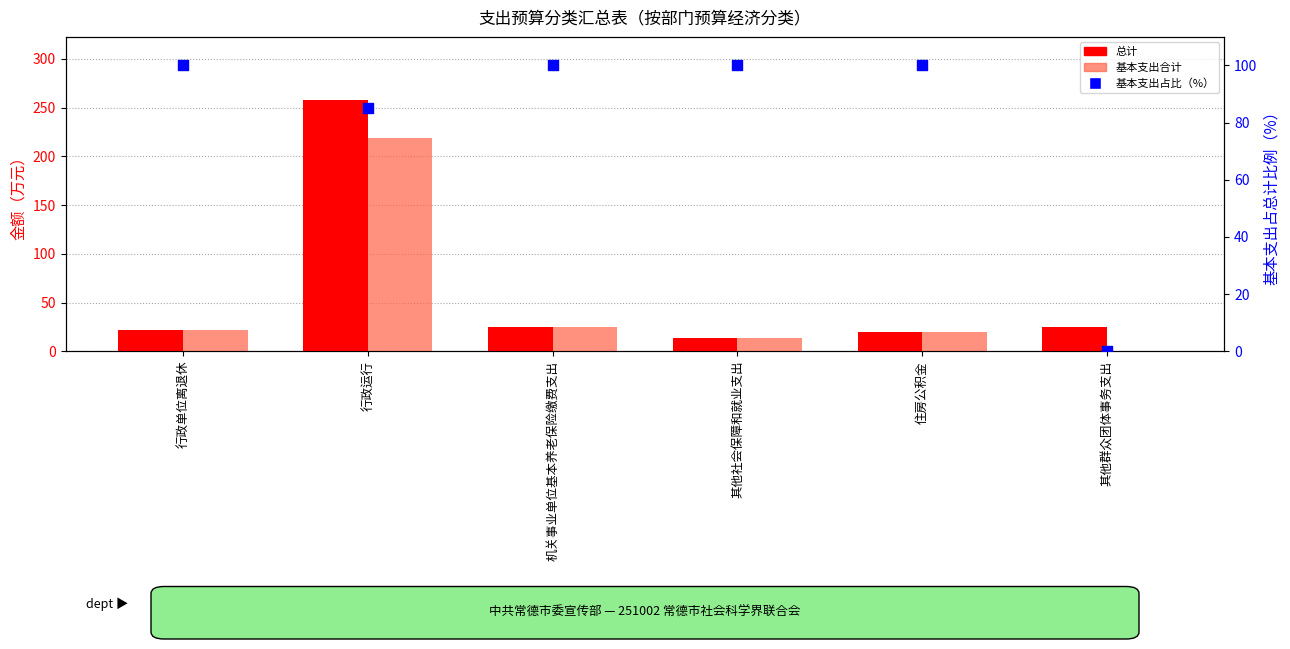

Is the value of 基本支出合计 at 其他群众团体事务支出 greater than the value of 基本支出占比（%） at 机关事业单位基本养老保险缴费支出?

No